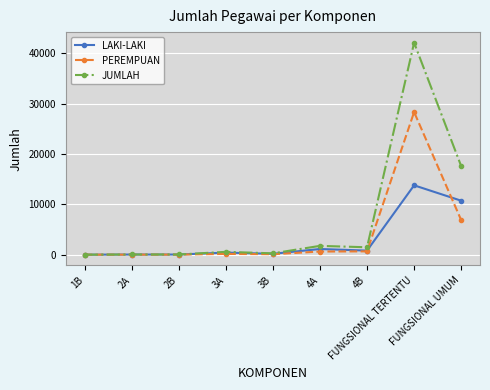

At how many categories does at least one series exceed 18193?

1